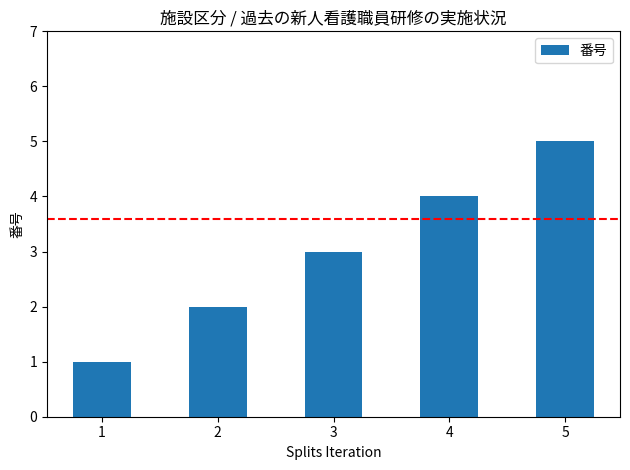

Reading right to left, list all the values displayed in this chart.

5=5	4=4	3=3	2=2	1=1